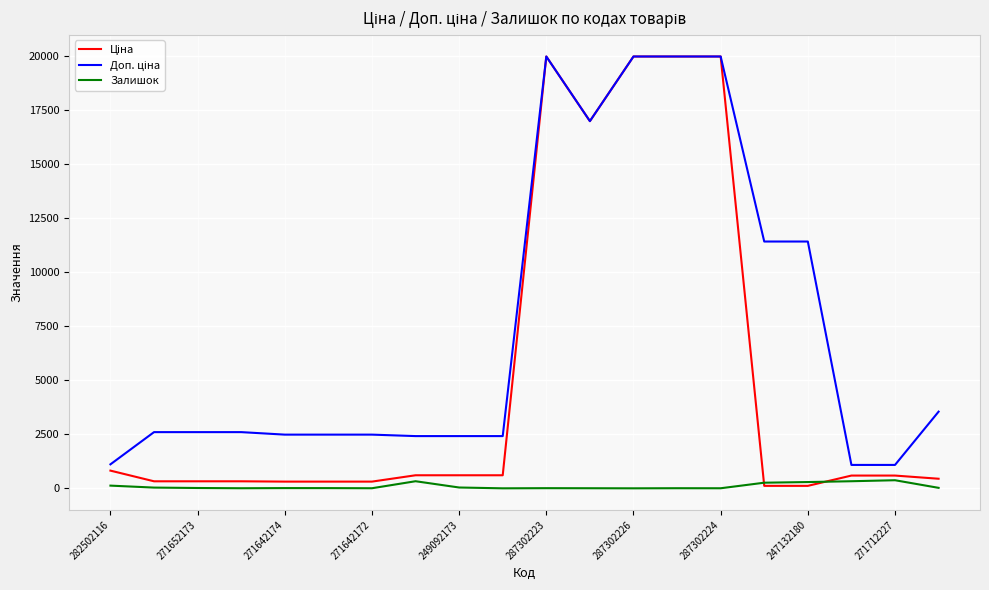

Does the chart have visible grid lines?

Yes